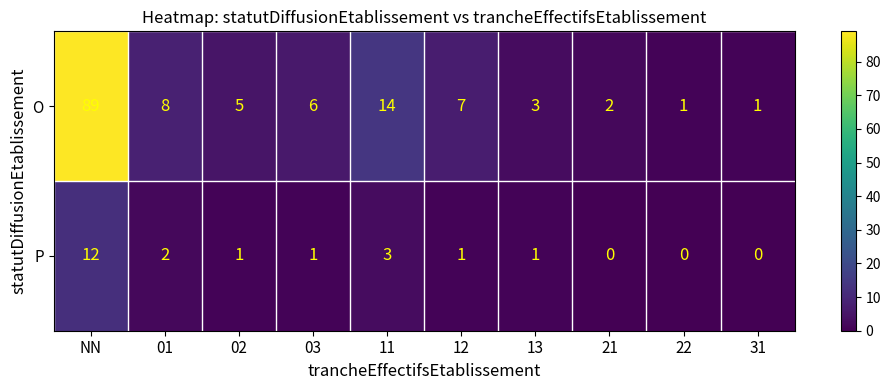

Which series has the widest spread of values?

O